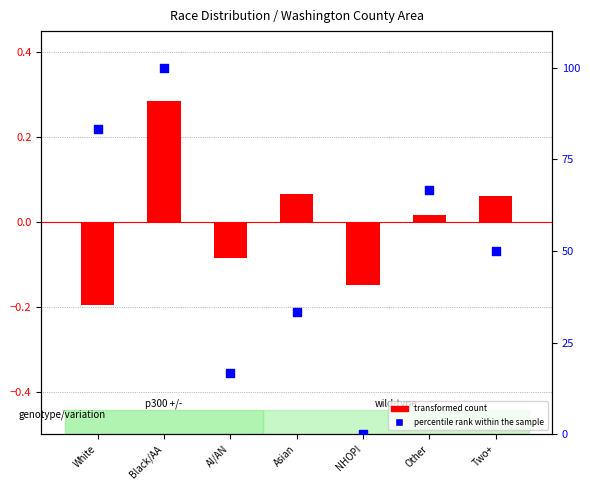

At which category is the sum across all series the highest?

Black/AA